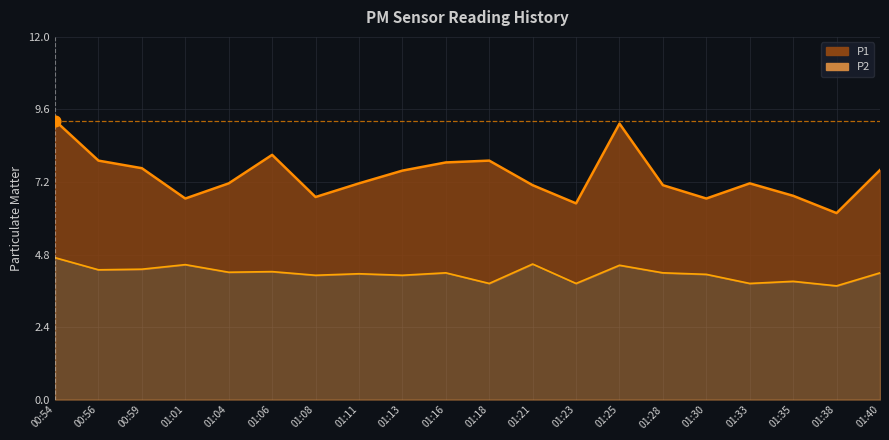

Which series contains the highest Y value?

P1